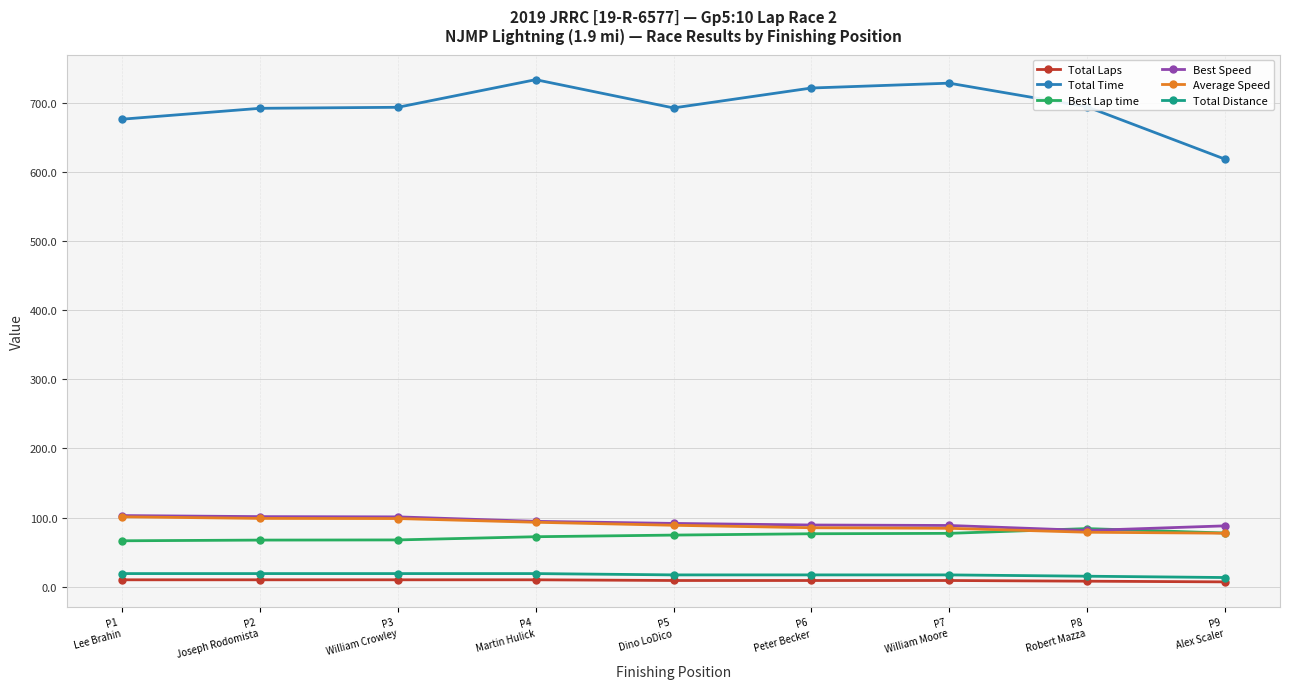

How many lines are shown in the chart?

6